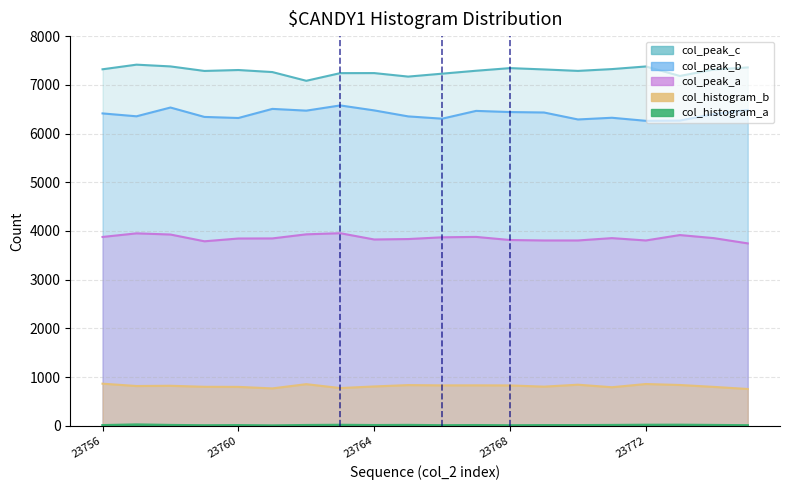

True or false: hist_a line and peak_a line intersect in this chart.

False